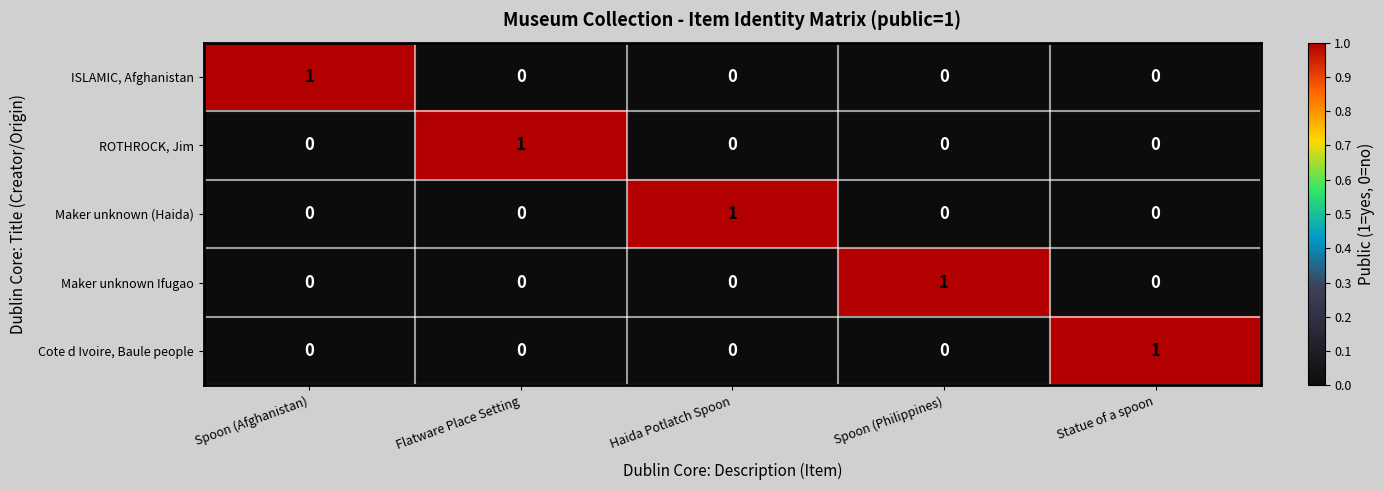

How many Cote d Ivoire, Baule people values are between 0 and 1?

5